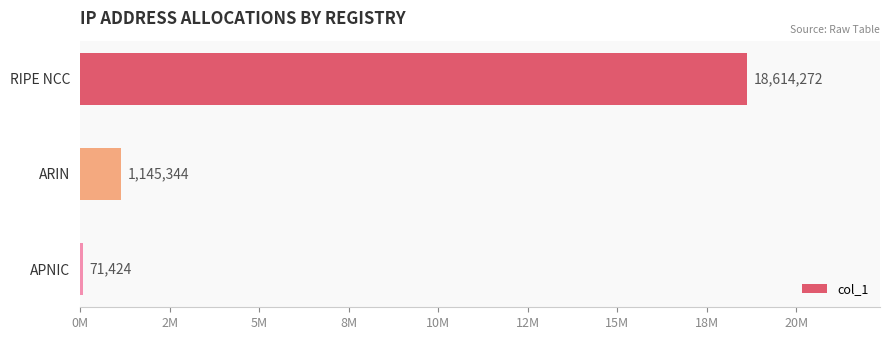

Are the bars horizontal?

Yes